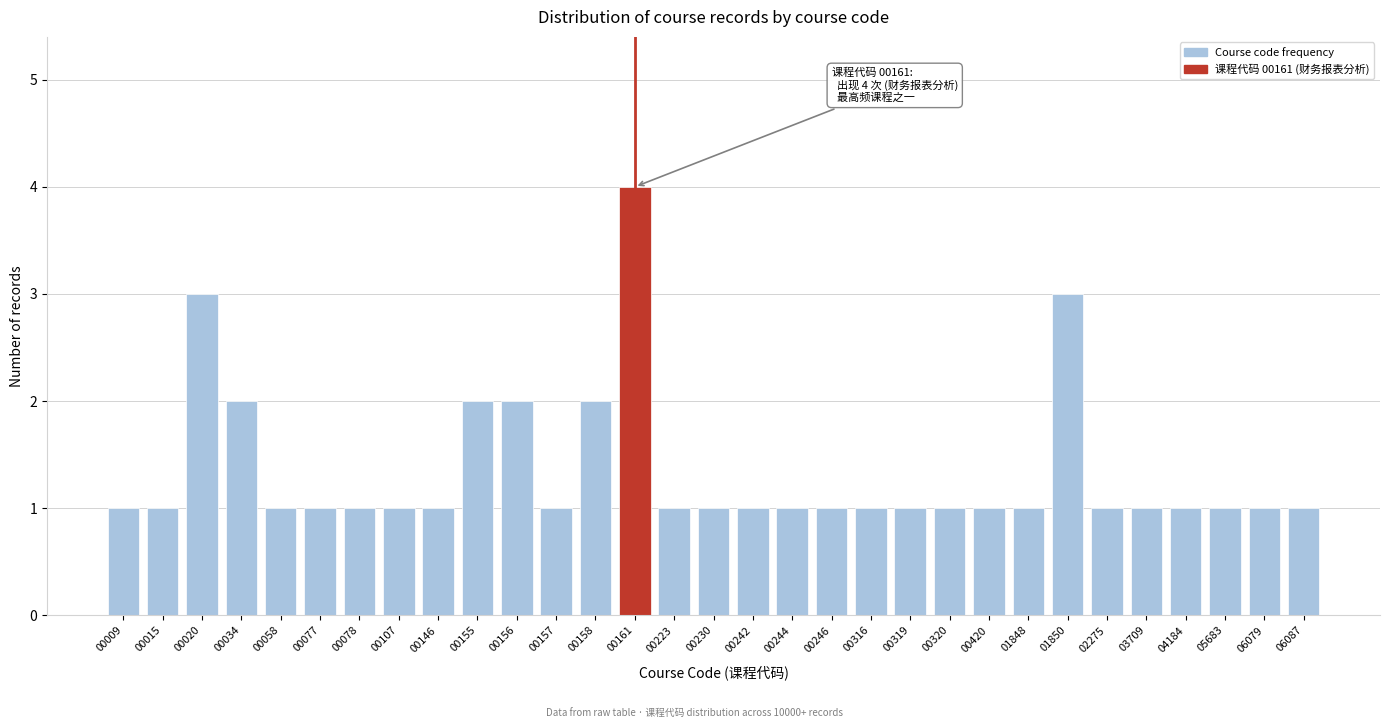

What is the value of the 20th bar from the left?

1